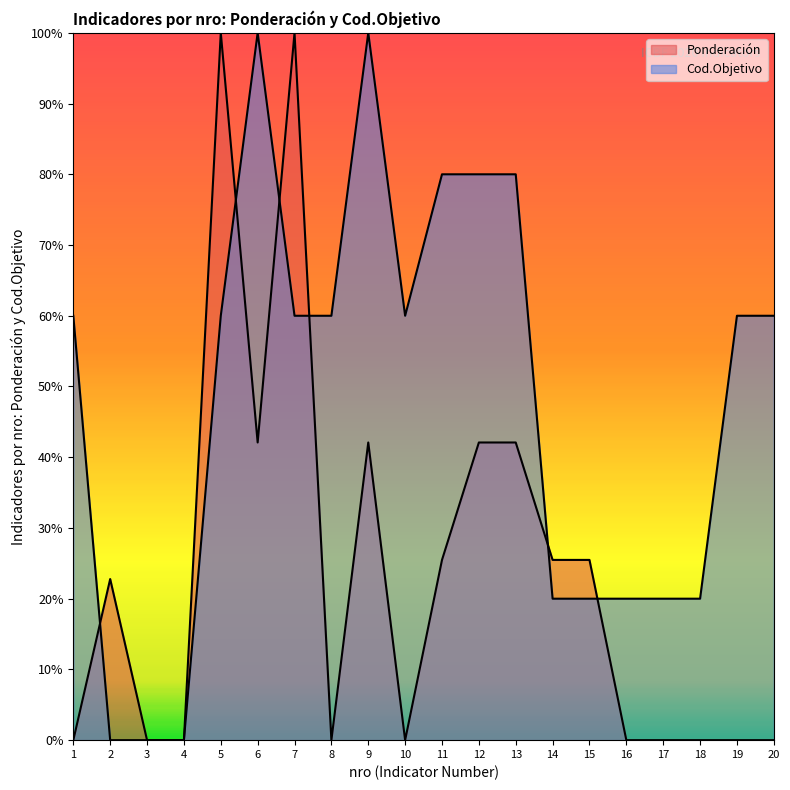

True or false: Ponderación has more than 1 interior local peaks.

True